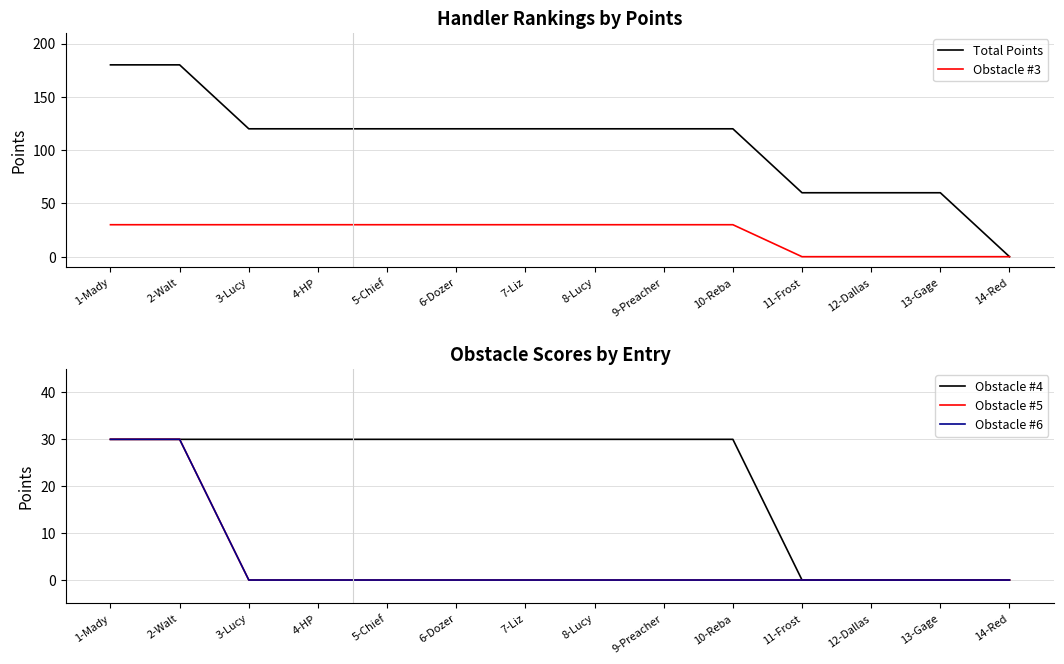

How many positive values does the Obstacle #4 series have?

10